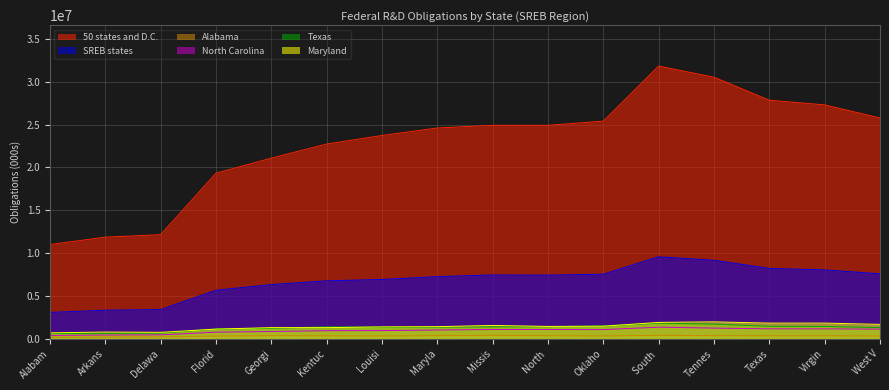

At which category is the sum across all series the highest?

South 